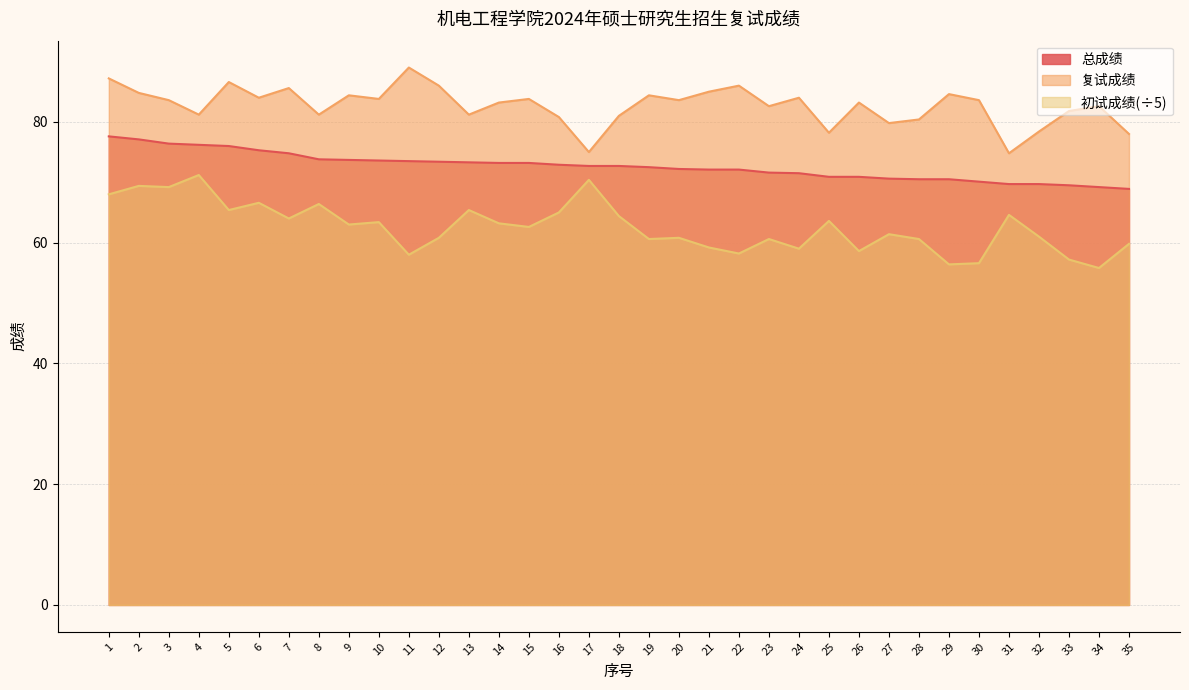

Does the chart display data point markers on the line(s)?

No